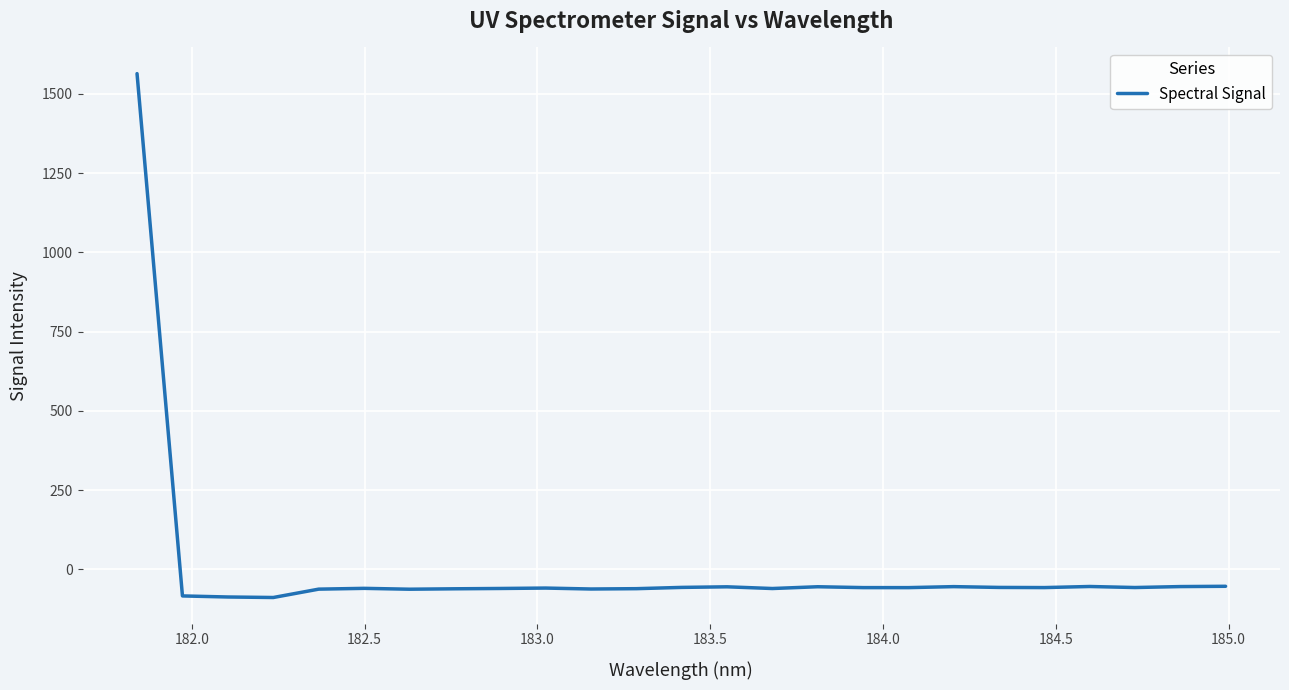

What is the minimum value shown in the chart?

-88.8